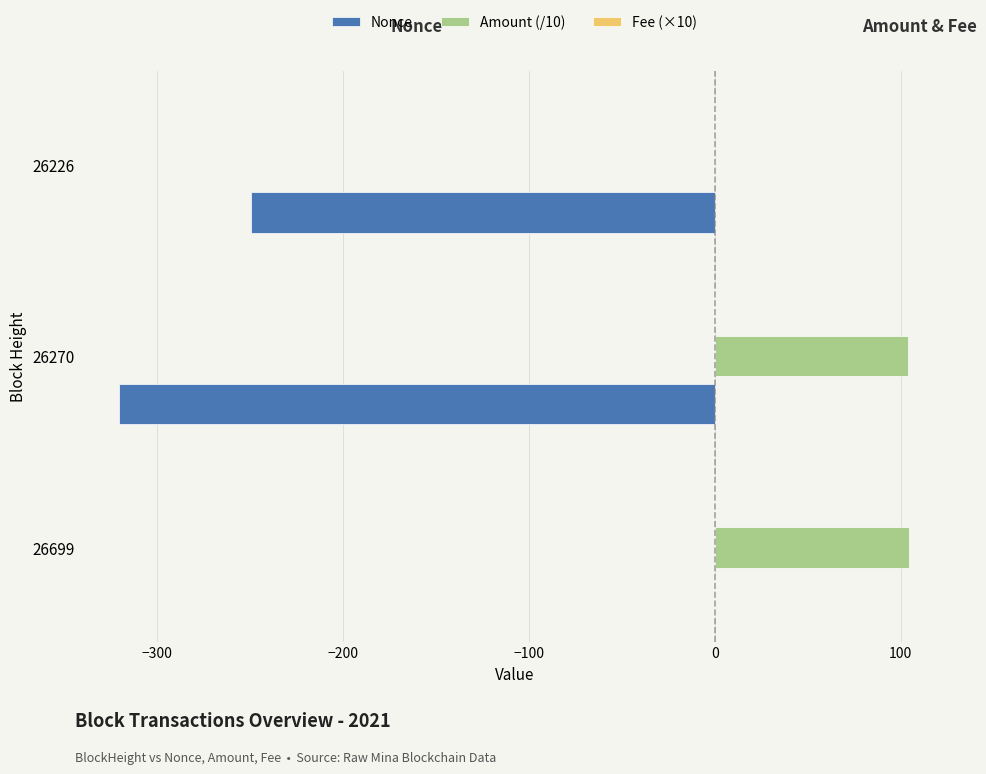

What is the greatest value displayed?

104.6